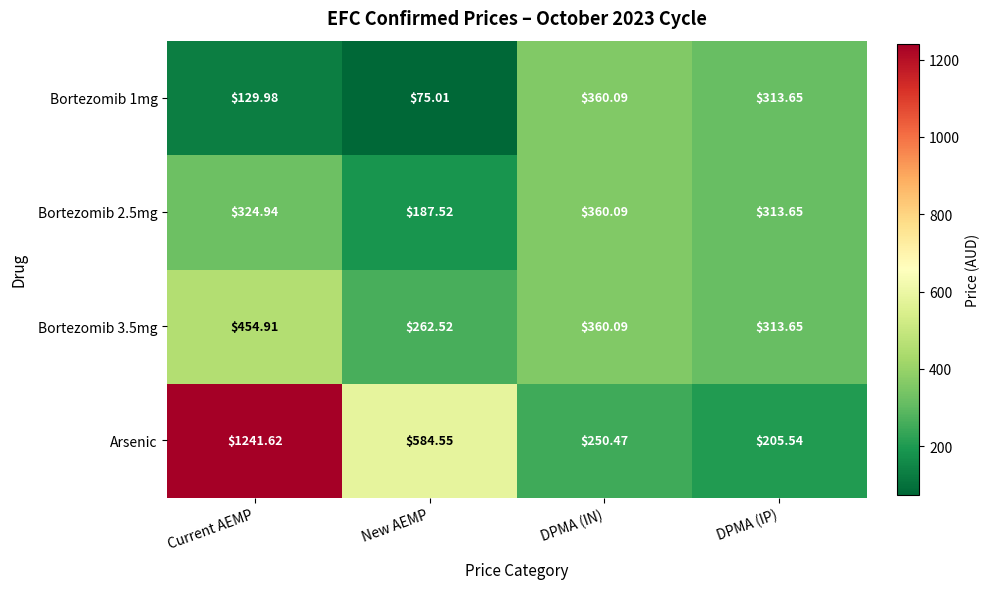

At New AEMP, list the series in order from smallest to largest.

Bortezomib 1mg, Bortezomib 2.5mg, Bortezomib 3.5mg, Arsenic